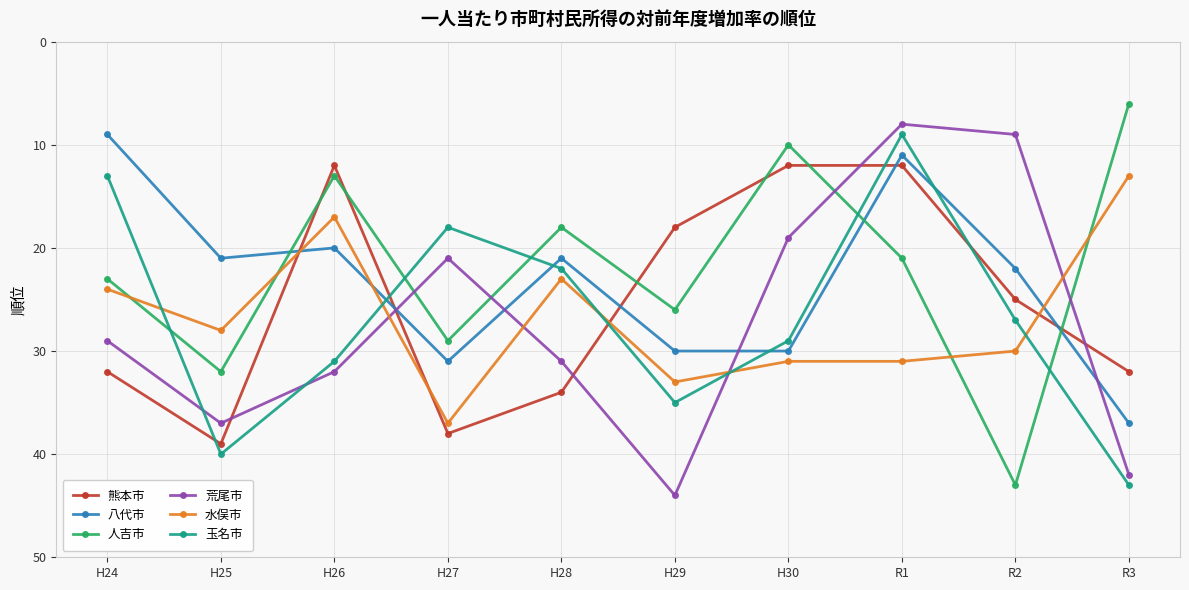

What is the smallest value displayed?

6